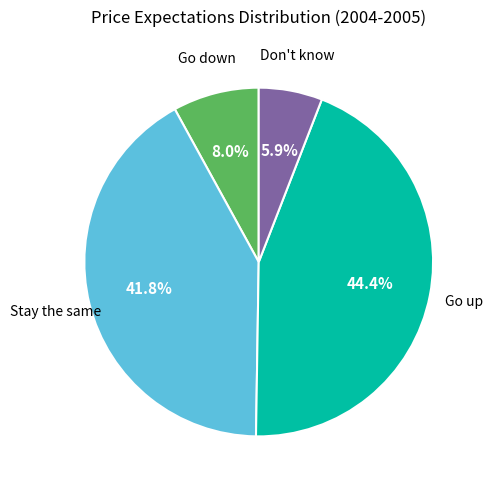

Is there any slice that represents more than half of the pie?

No